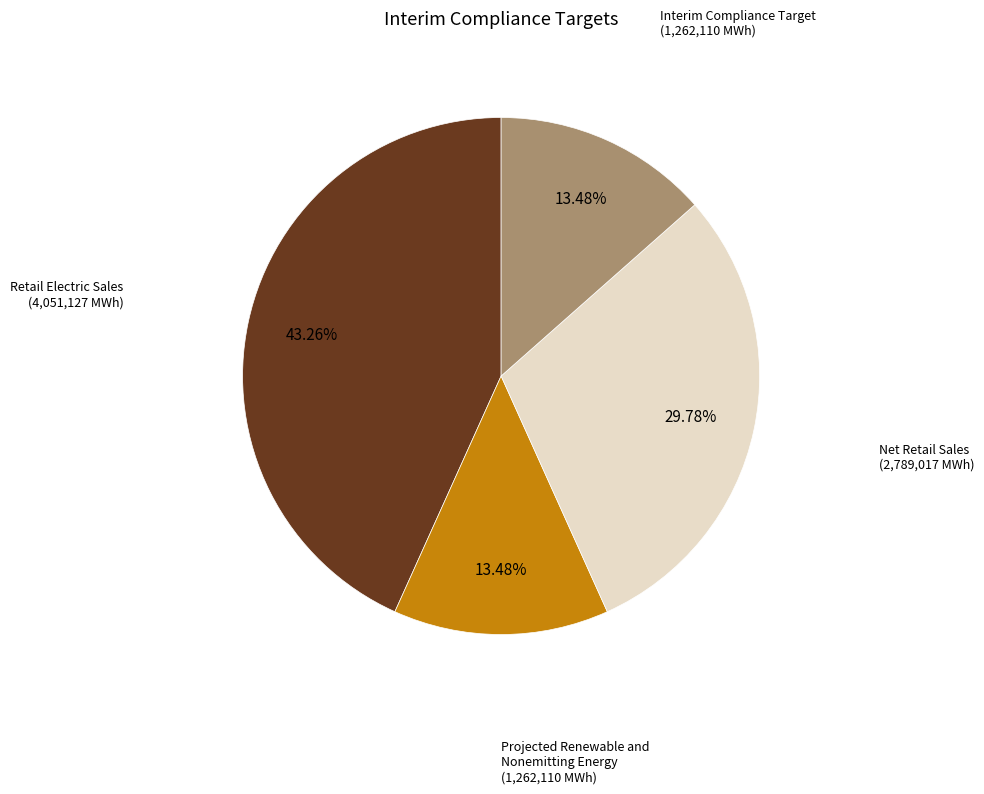

To the nearest percent, what is the average slice percentage?

25%